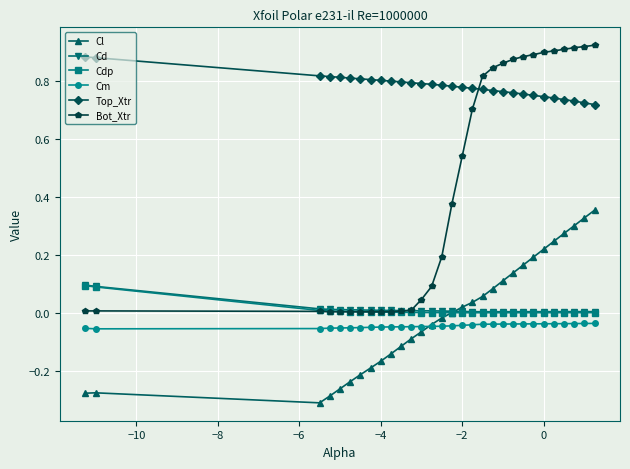

Which series has the widest spread of values?

Bot_Xtr